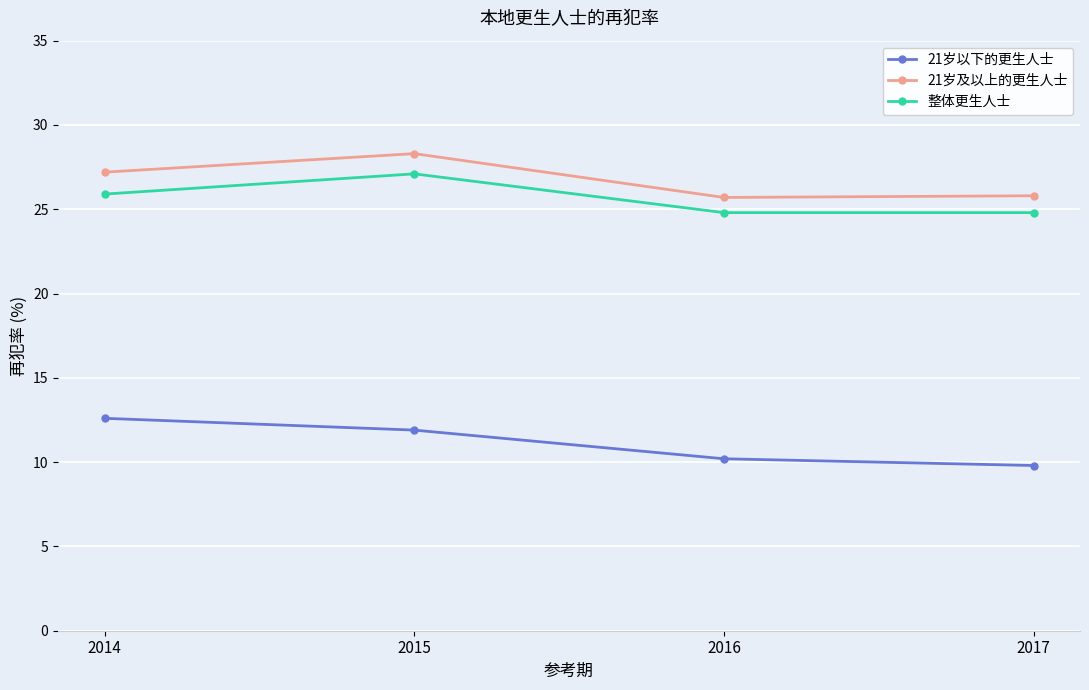

Does the chart display data point markers on the line(s)?

Yes